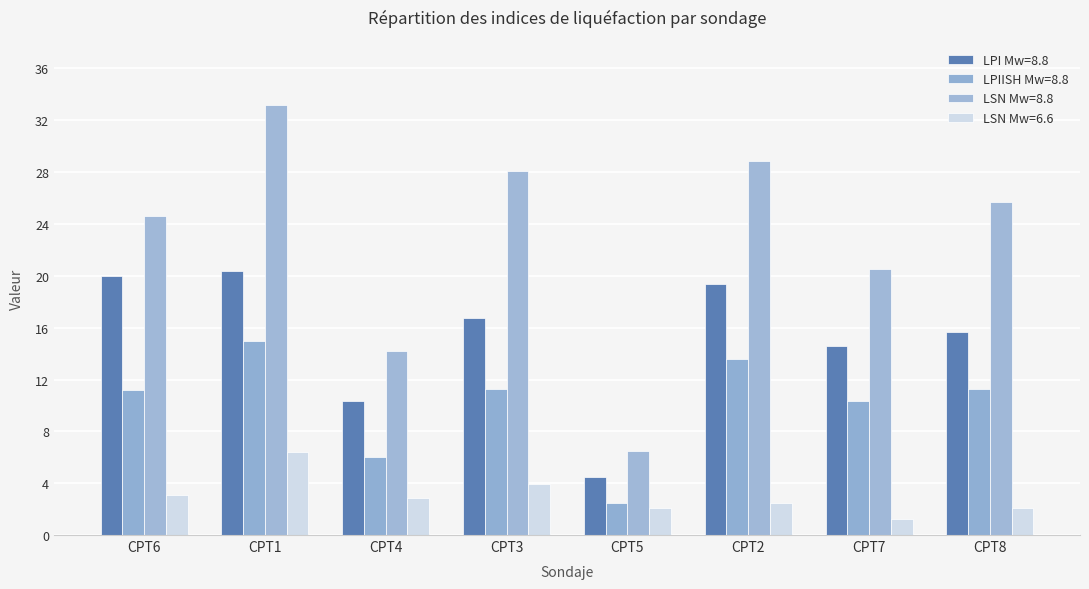

Rank the series by their maximum value, from highest to lowest.

LSN Mw=8.8, LPI Mw=8.8, LPIISH Mw=8.8, LSN Mw=6.6